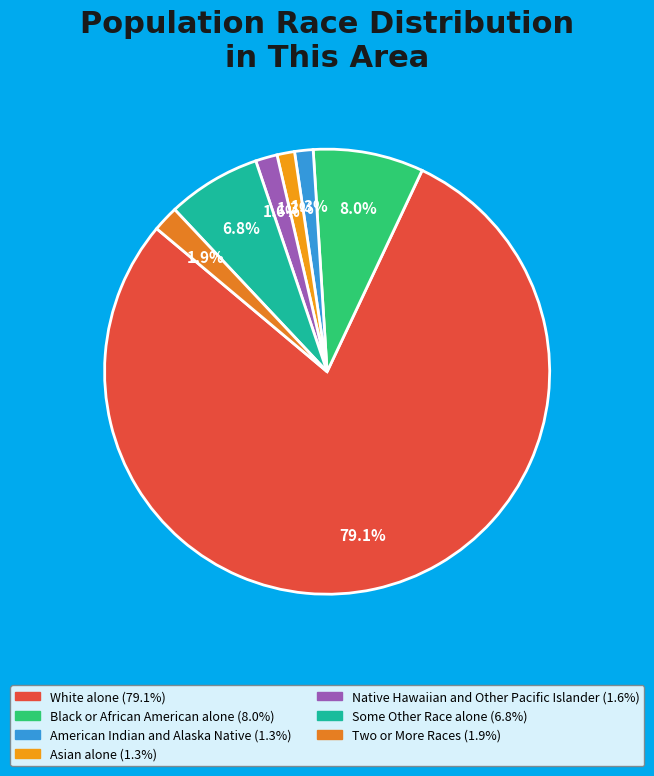

Which slice is the largest?

White alone